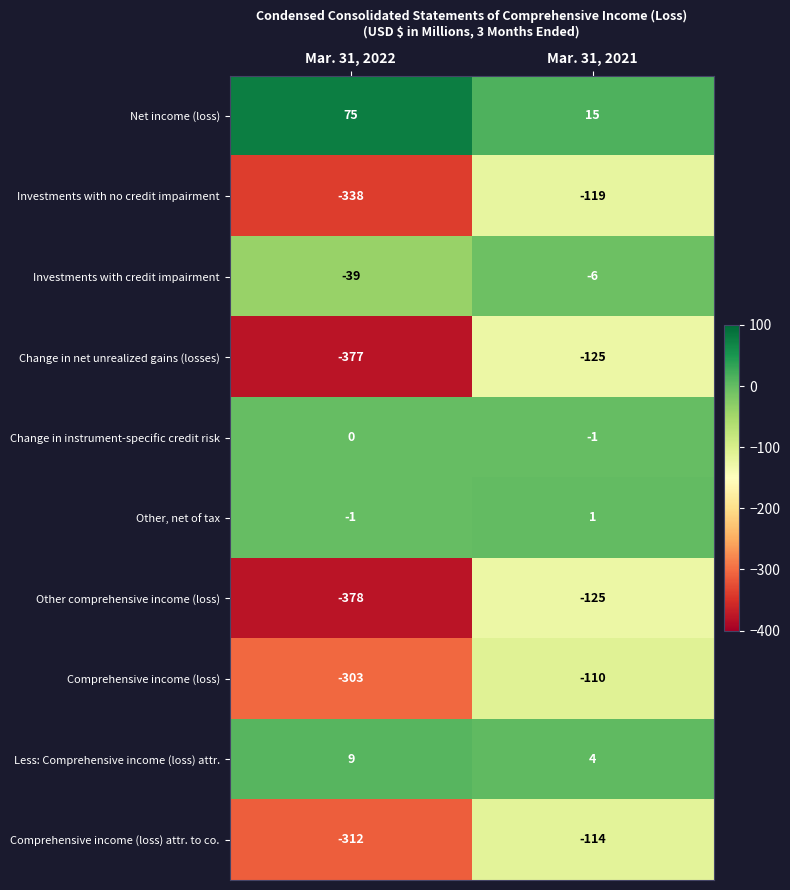

What value does the Comprehensive income (loss) attr. to co. series have at Mar. 31, 2022, to the nearest 50?

-300